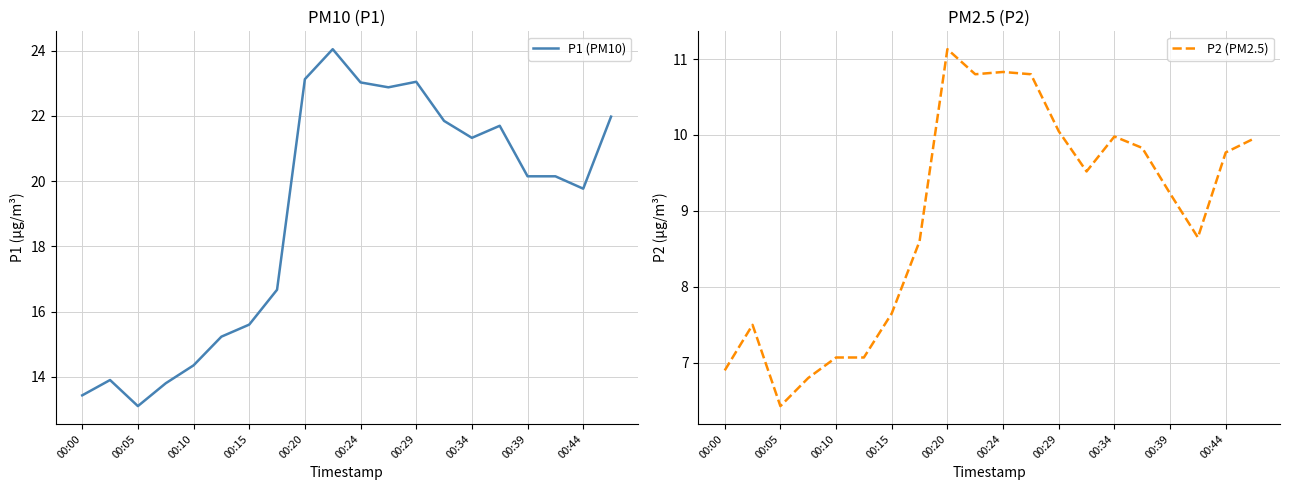

True or false: P2 (PM2.5) has more than 0 interior local peaks.

True